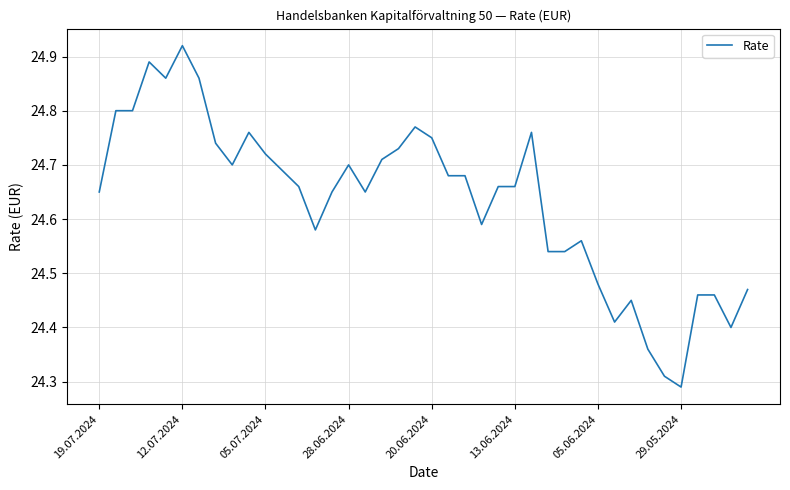

What is the difference between the maximum and minimum values?

0.6